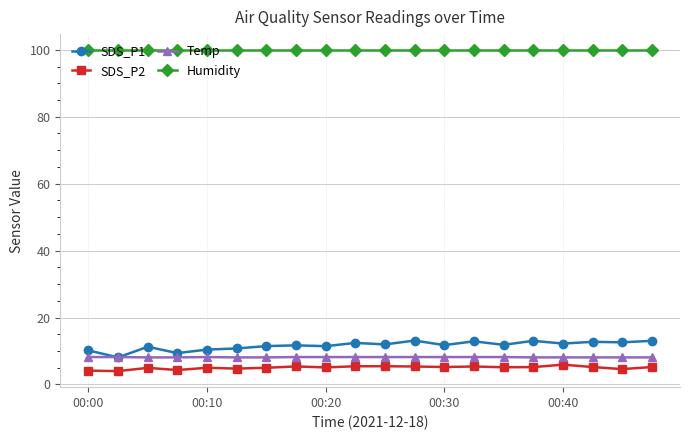

True or false: Humidity and SDS_P2 cross at least once.

False